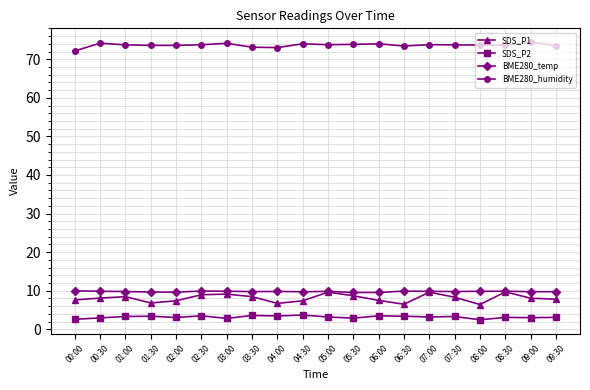

The SDS_P1 series shows 8.5 at 01:00. True or false?

True